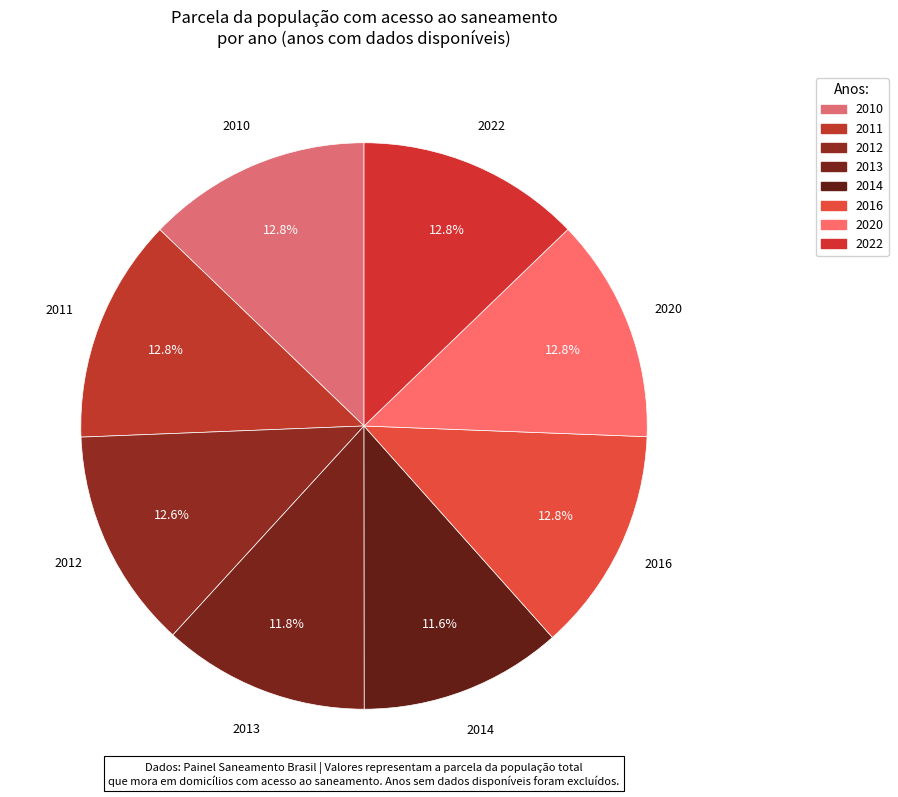

Which has a higher value, 2010 or 2016?

2010